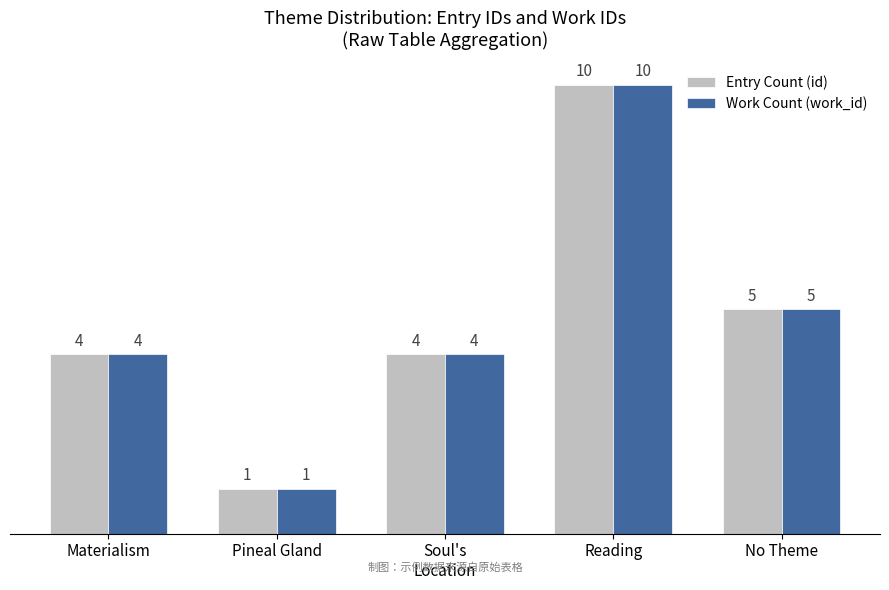

Is the value of Entry Count (id) at Soul's
Location greater than the value of Work Count (work_id) at Reading?

No